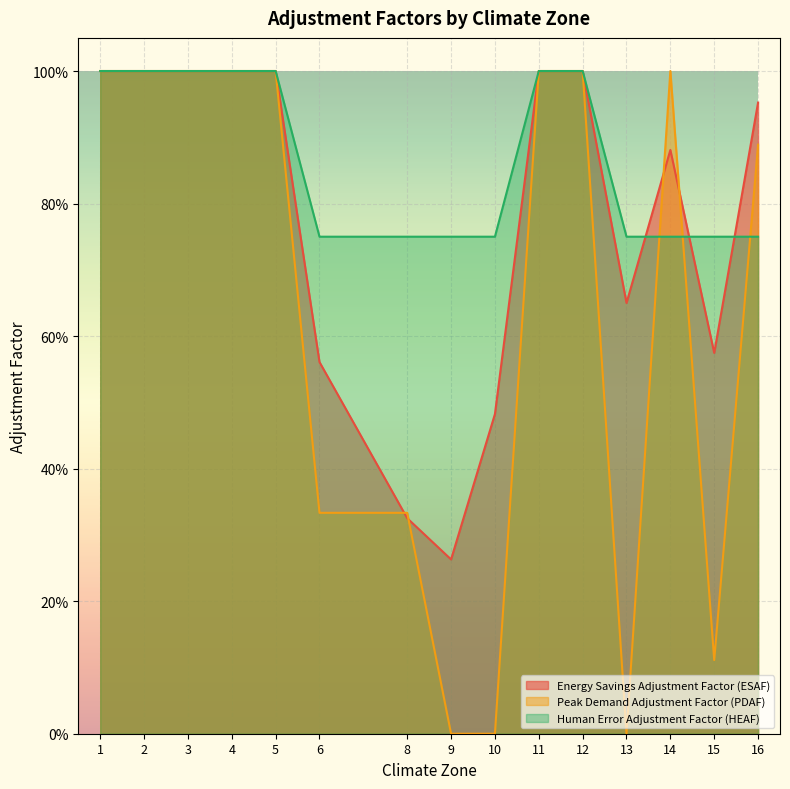

Reading left to right, list all the values displayed in this chart.

Energy Savings Adjustment Factor (ESAF): 1.0	1.0	1.0	1.0	1.0	0.6	0.3	0.3	0.5	1.0	1.0	0.7	0.9	0.6	1.0
Peak Demand Adjustment Factor (PDAF): 1.0	1.0	1.0	1.0	1.0	0.3	0.3	0.0	0.0	1.0	1.0	0.0	1.0	0.1	0.9
Human Error Adjustment Factor (HEAF): 1.0	1.0	1.0	1.0	1.0	0.8	0.8	0.8	0.8	1.0	1.0	0.8	0.8	0.8	0.8